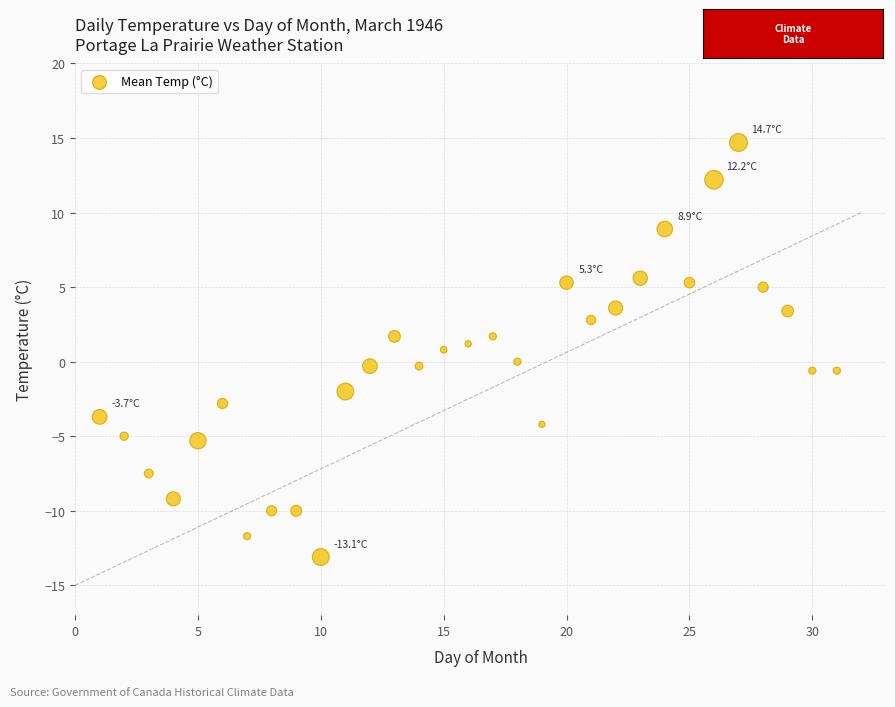

What is the range of X values (max minus min)?

30.0